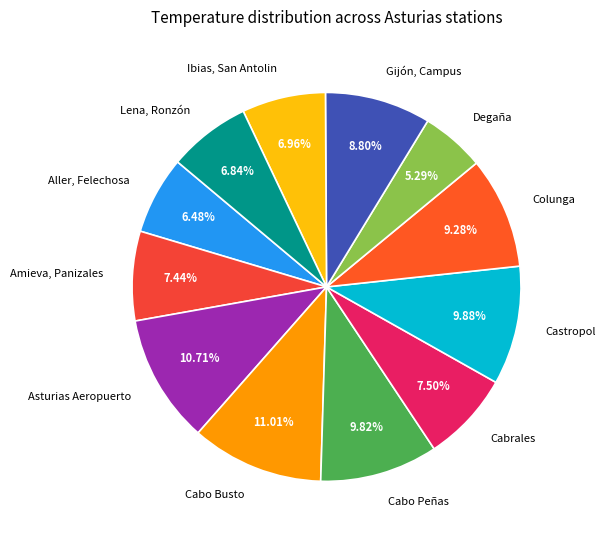

Is there any slice that represents more than half of the pie?

No